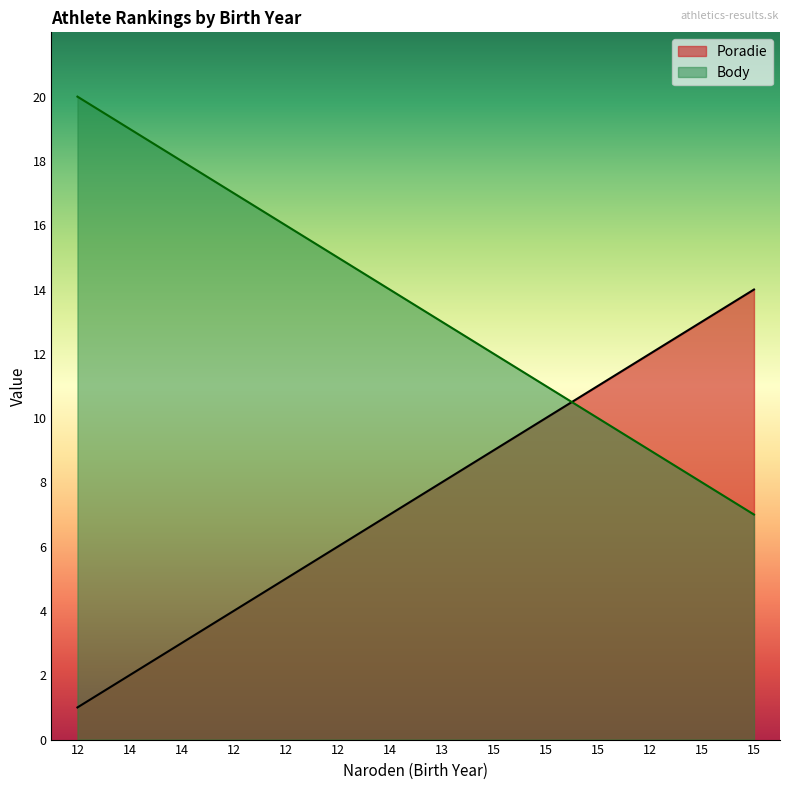

What are all the series names shown in the legend?

Poradie, Body